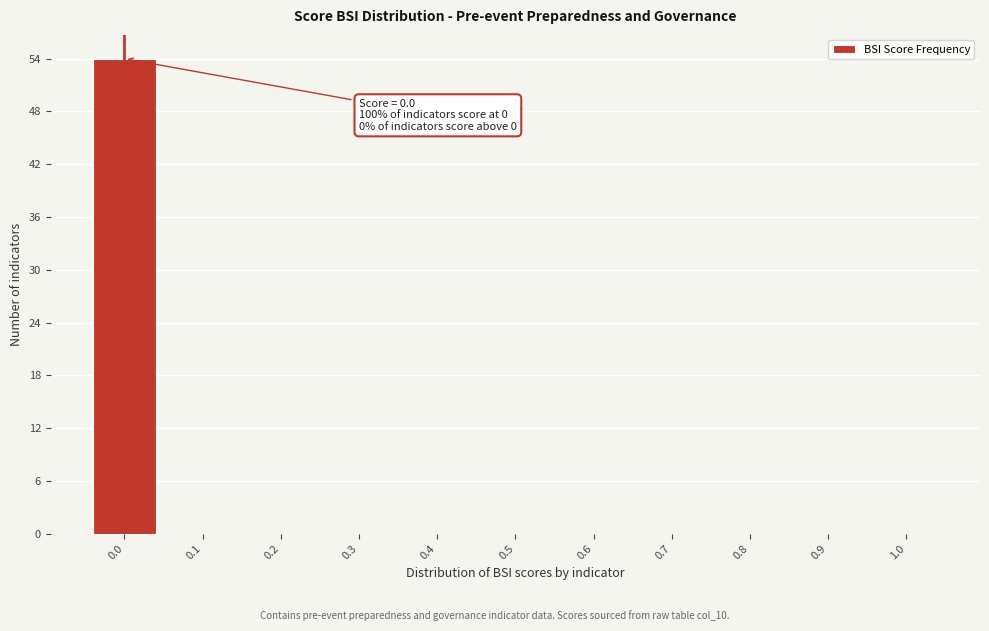

Reading right to left, extract all data points from this chart.

1.0=0	0.9=0	0.8=0	0.7=0	0.6=0	0.5=0	0.4=0	0.3=0	0.2=0	0.1=0	0.0=54